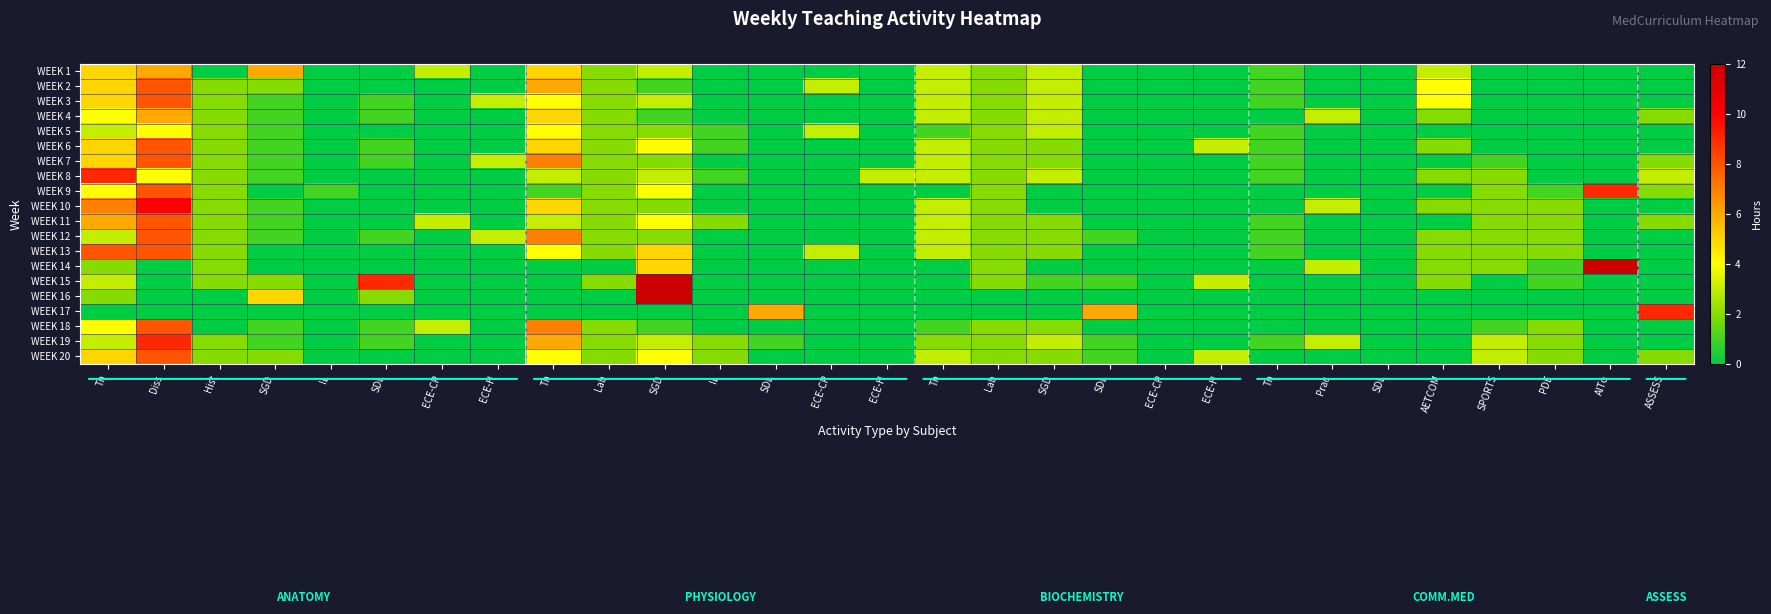

Rank the series by their maximum value, from highest to lowest.

WEEK 14, WEEK 15, WEEK 16, WEEK 10, WEEK 8, WEEK 9, WEEK 17, WEEK 19, WEEK 2, WEEK 3, WEEK 6, WEEK 7, WEEK 11, WEEK 12, WEEK 13, WEEK 18, WEEK 20, WEEK 1, WEEK 4, WEEK 5